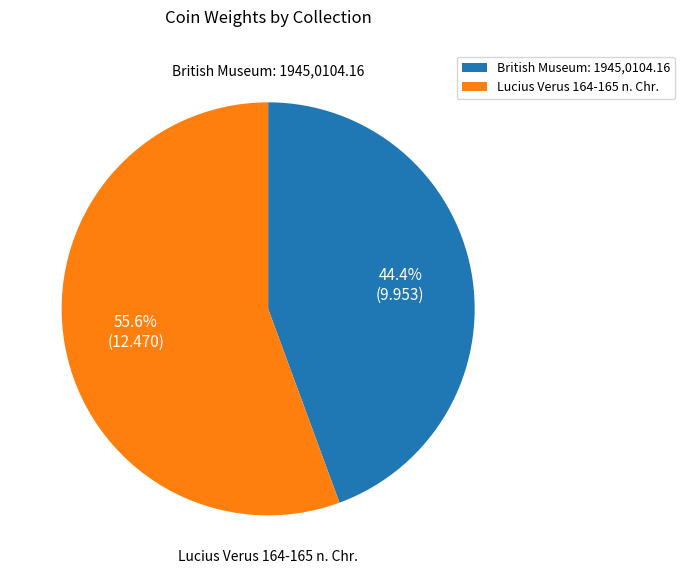

Combined, what portion of the pie is British Museum: 1945,0104.16 and Lucius Verus 164-165 n. Chr.?

100.0%